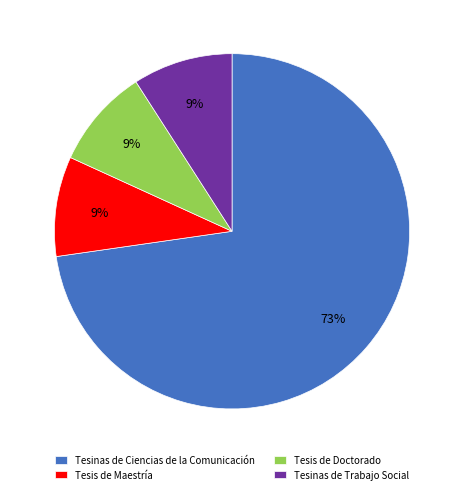

What is the largest slice in the pie chart?

Tesinas de Ciencias de la Comunicación